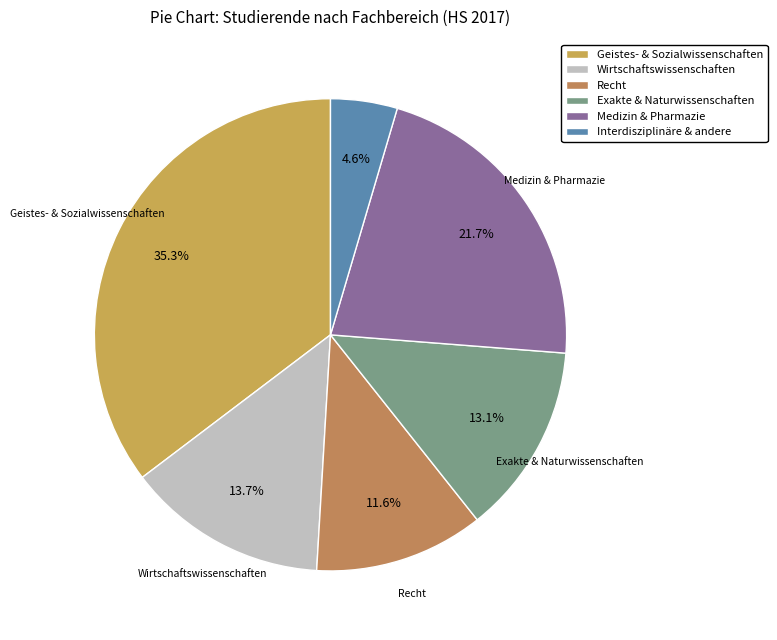

What percentage is the Recht slice, to the nearest percent?

12%